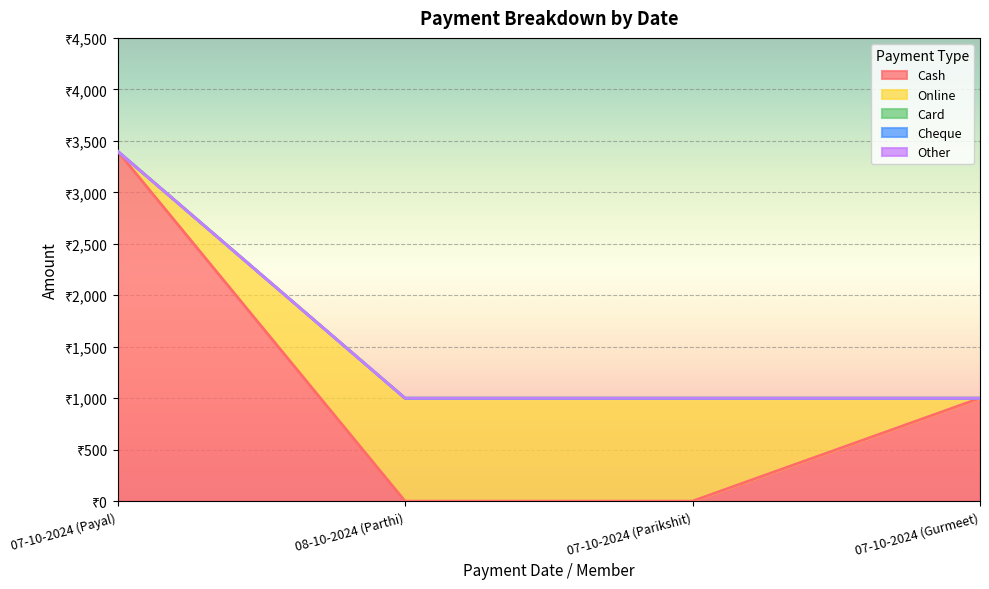

What is the difference between the highest and lowest values at 07-10-2024 (Parikshit)?

1000